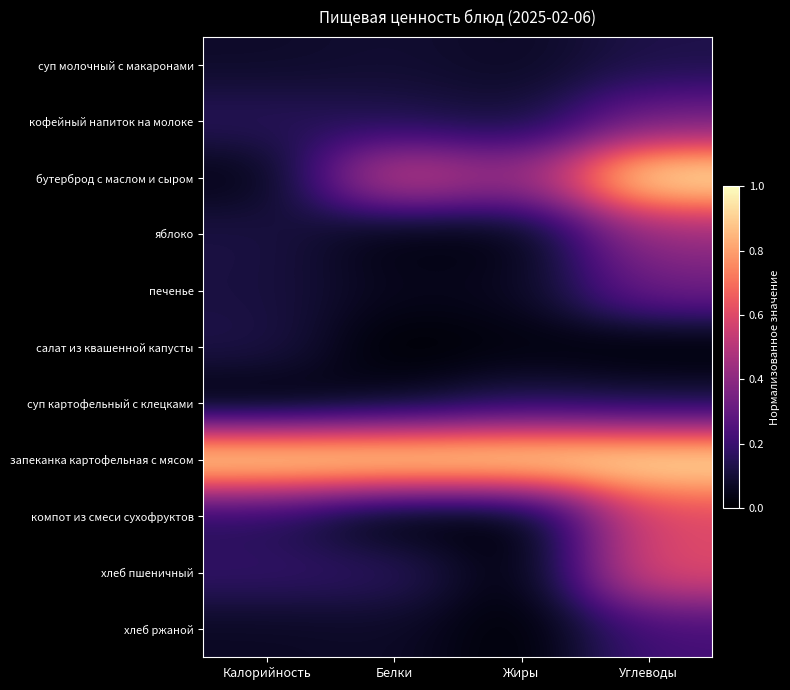

At how many categories does at least one series exceed 0?

4